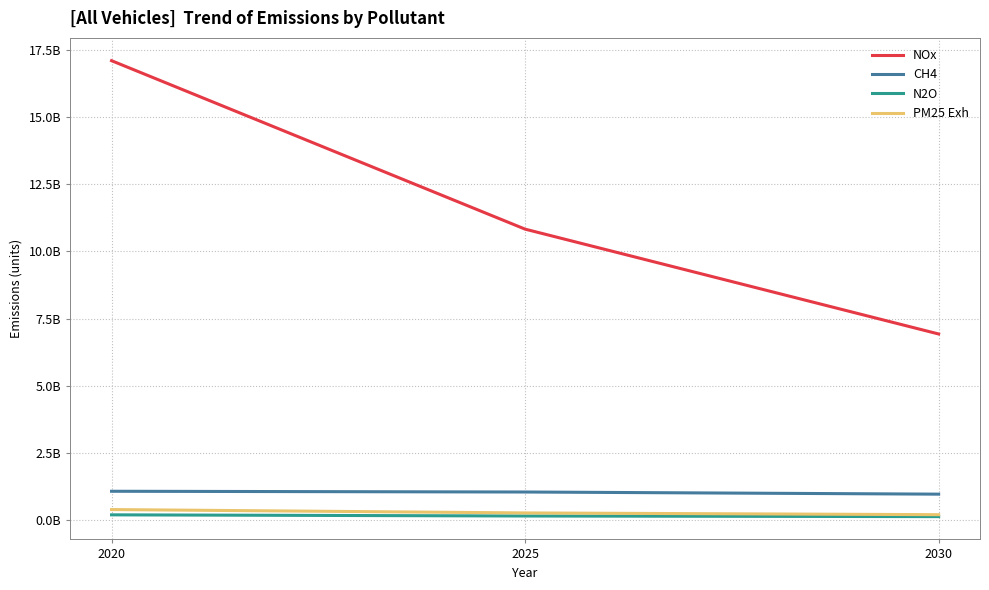

Reading left to right, list all the values displayed in this chart.

NOx: 2020=17089981102.2	2025=10826658167.2	2030=6928167671.7
CH4: 2020=1080639093.9	2025=1052913564.1	2030=973088646.8
N2O: 2020=203902299.3	2025=160865841.6	2030=137816946.4
PM25 Exh: 2020=400314303.3	2025=274953049.6	2030=209900896.5